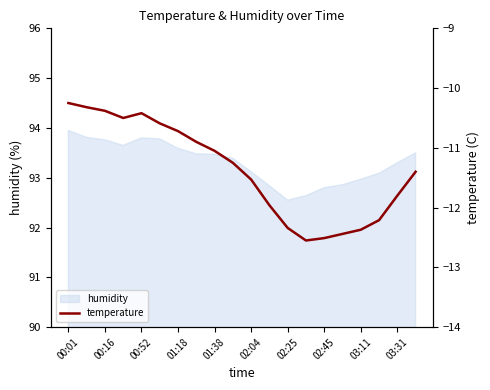

The value of humidity at 02:45 is 41.4. True or false?

False